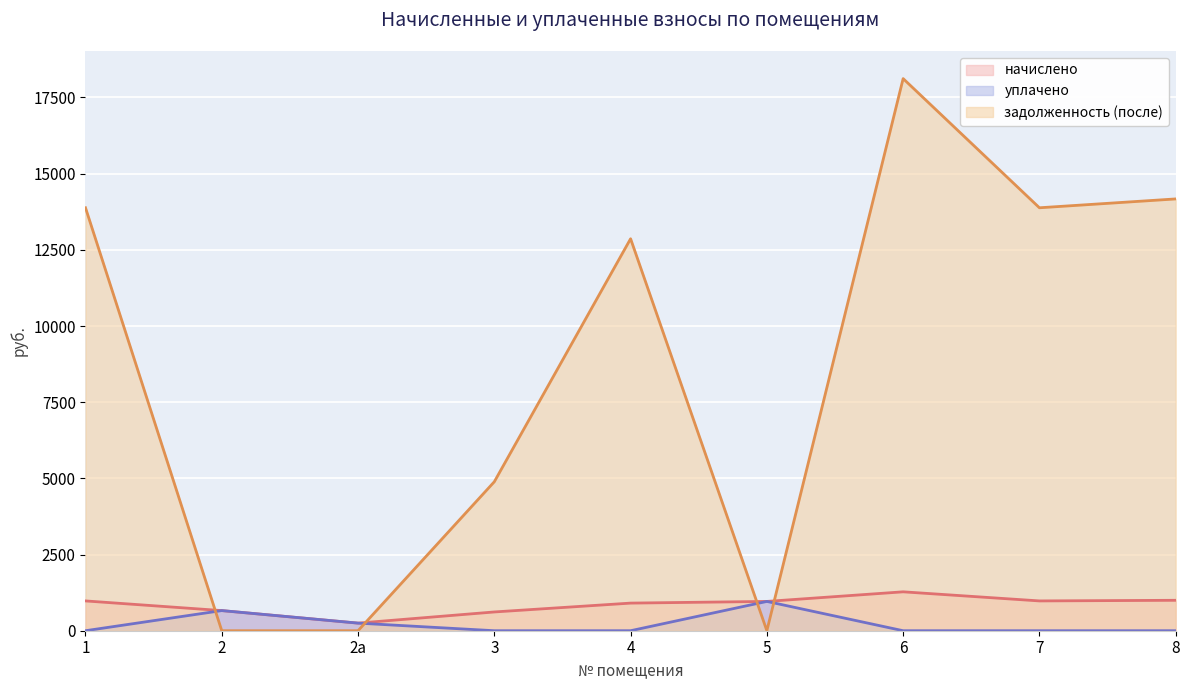

Where is начислено nearest to the value 763?

2